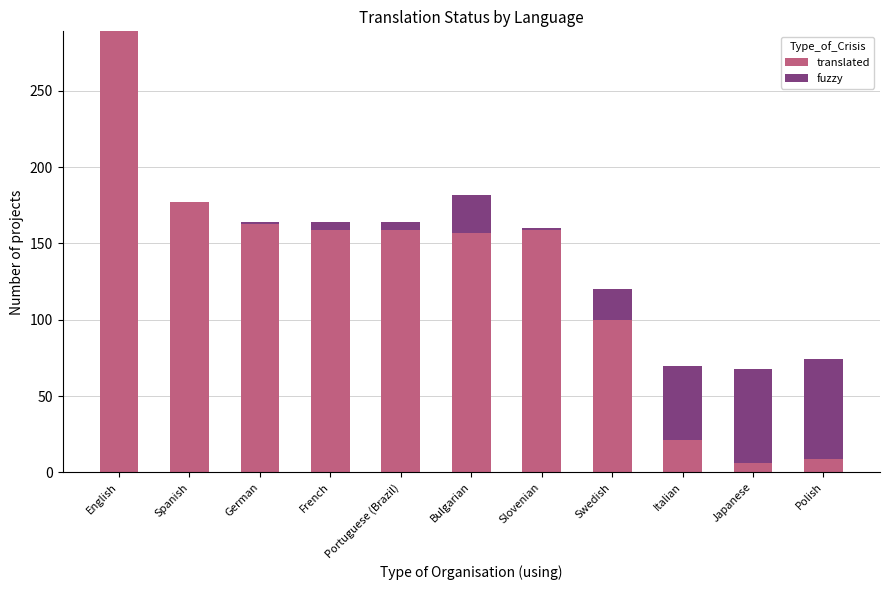

True or false: translated has a value of 6 at Japanese.

True